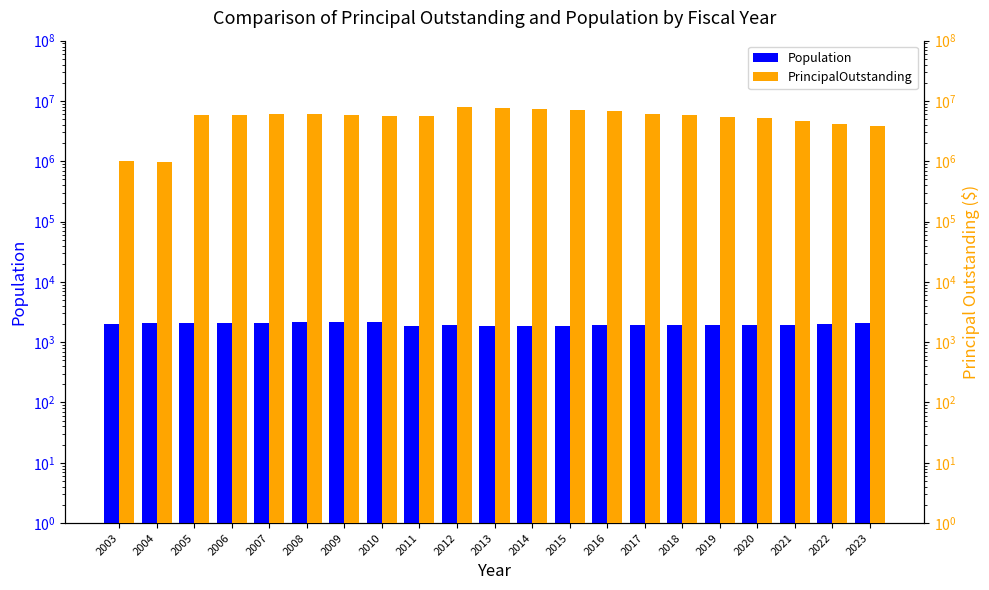

The value of Population at 2012 is 3105. True or false?

False